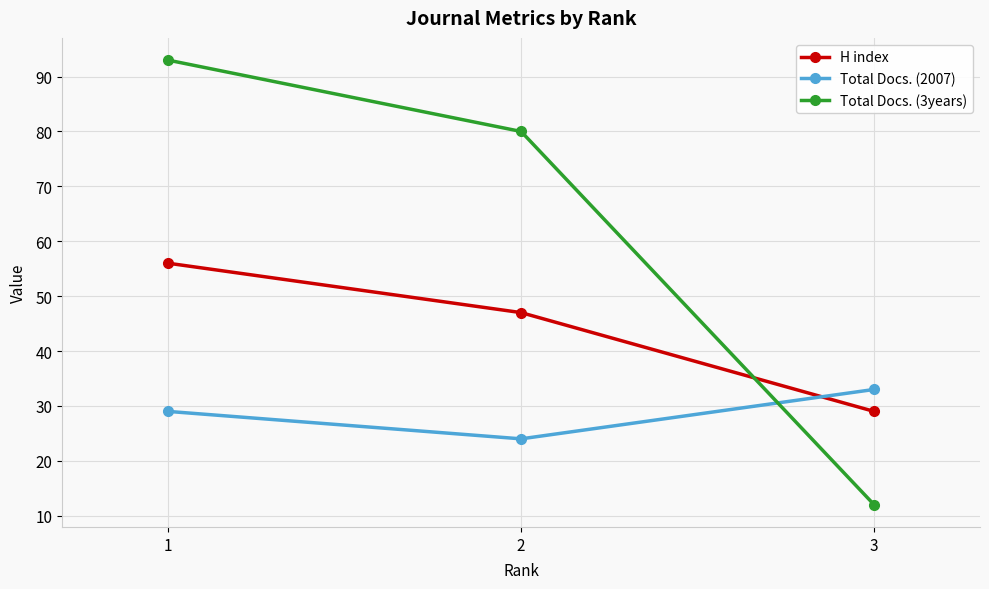

What is the spread (max minus min) of values at 2?

56